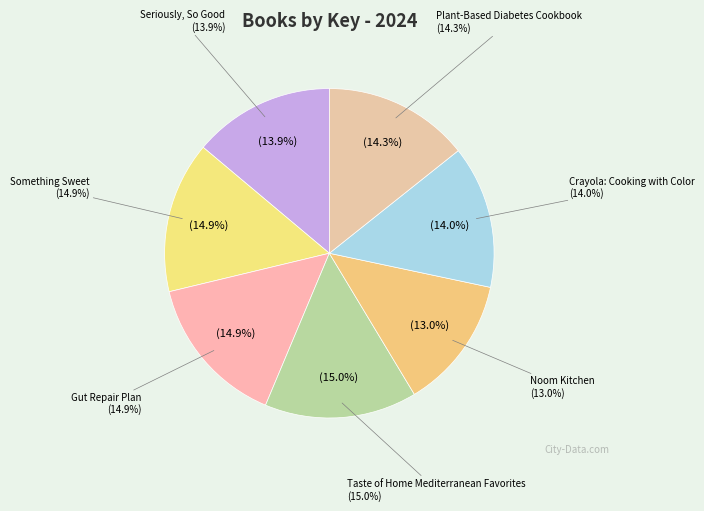

To the nearest percent, what percentage of the pie is Taste of Home Mediterranean Favorites?

15%